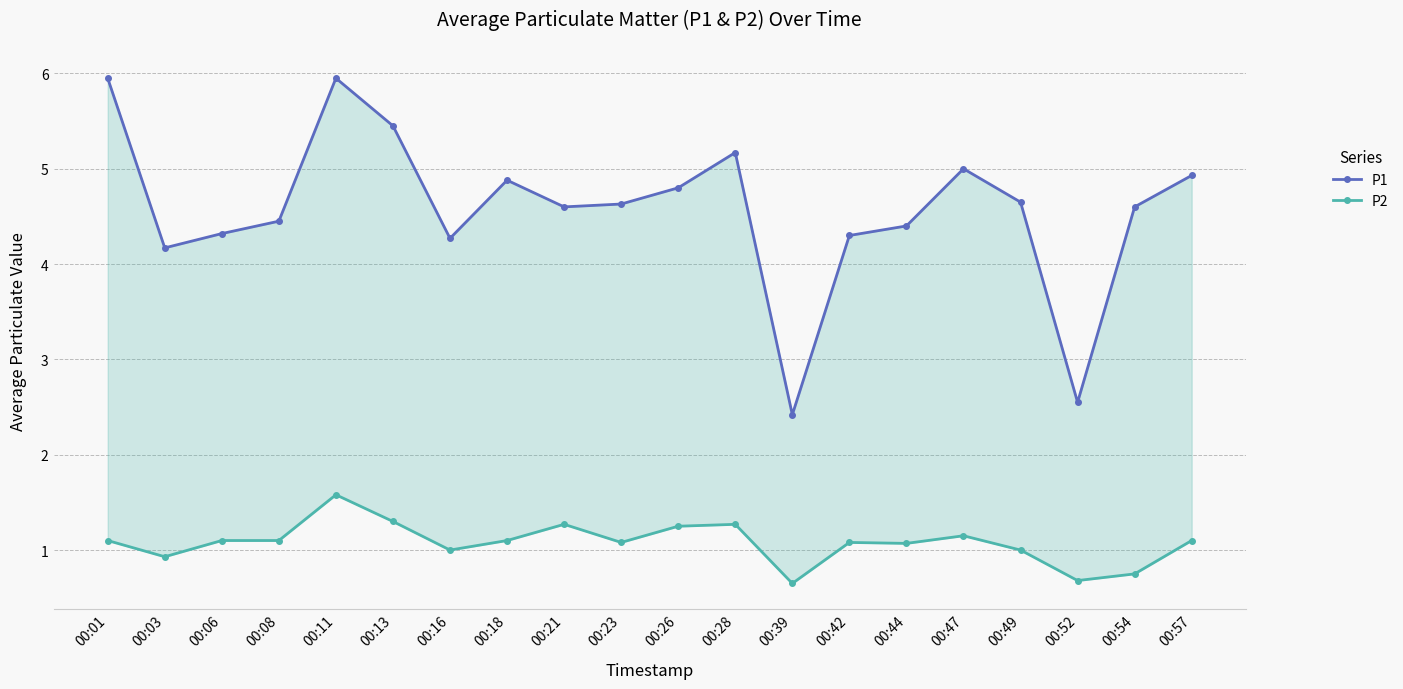

Where is the first local minimum for P2?

00:03